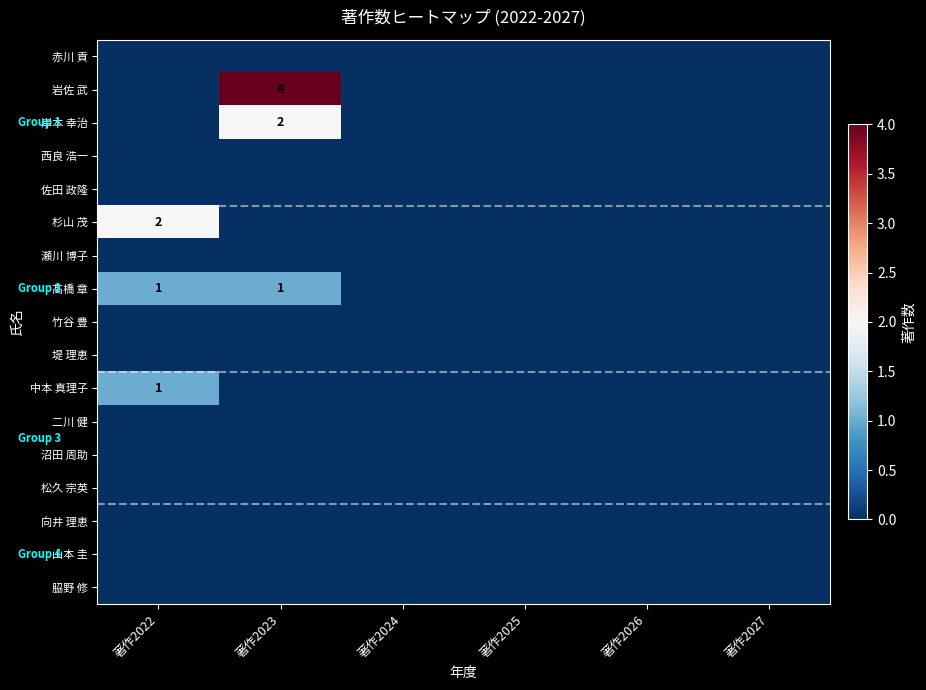

Which series has the largest range (max minus min)?

岩佐 武